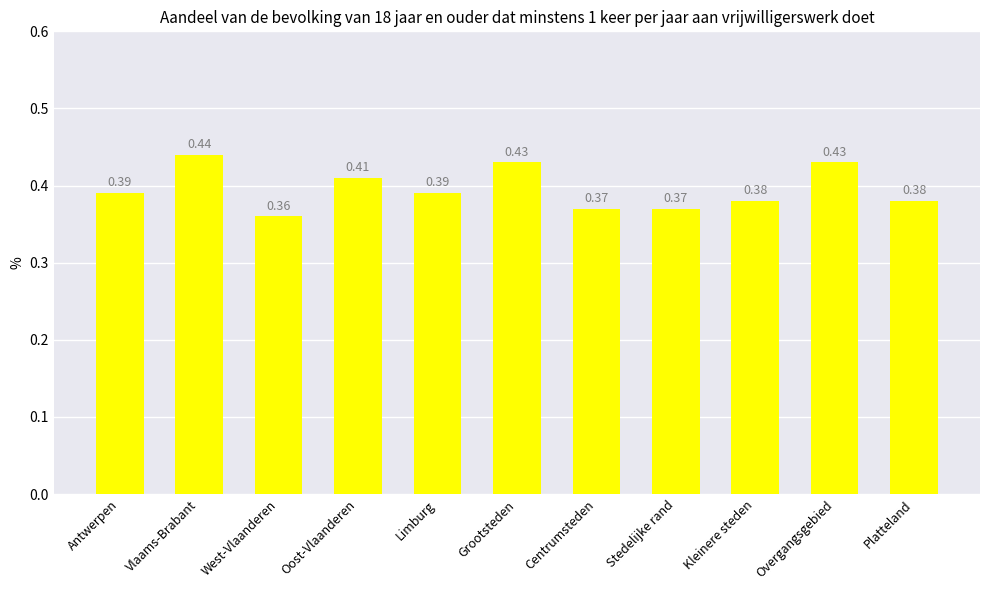

Count the values in the range 0 to 1.

11